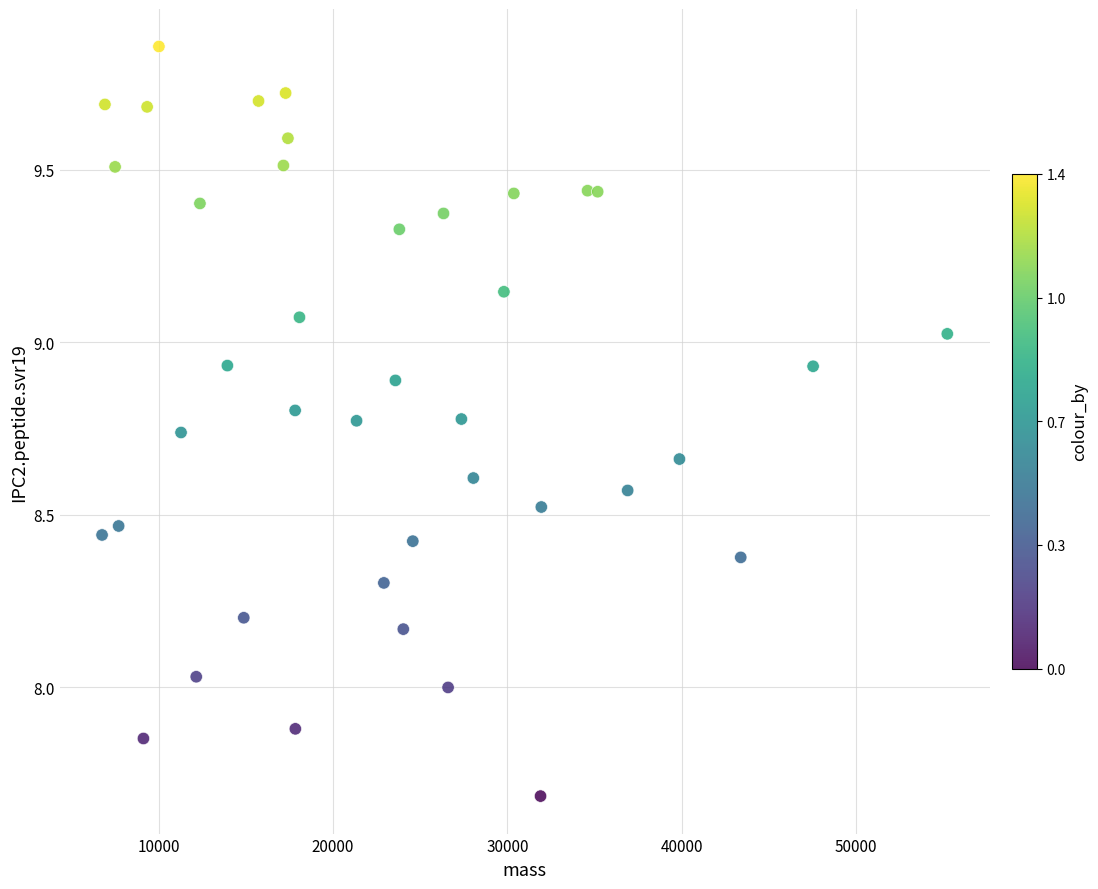

What is the range of X values (max minus min)?

48478.7